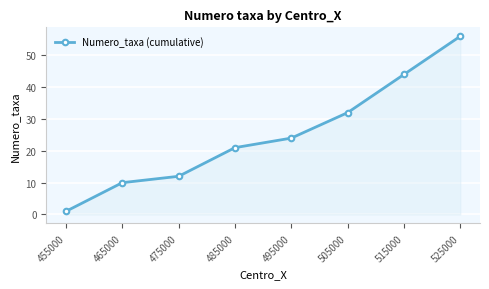

Reading left to right, transcribe all the data shown in this chart.

455000=1	465000=10	475000=12	485000=21	495000=24	505000=32	515000=44	525000=56